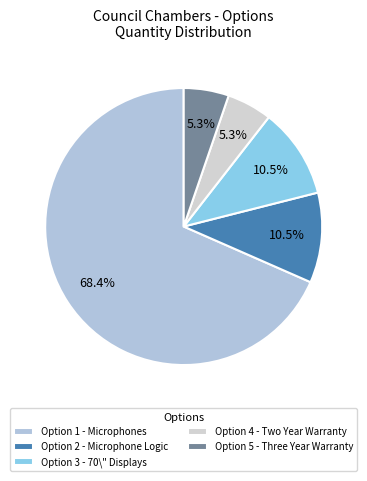

How many segments does this pie chart have?

5